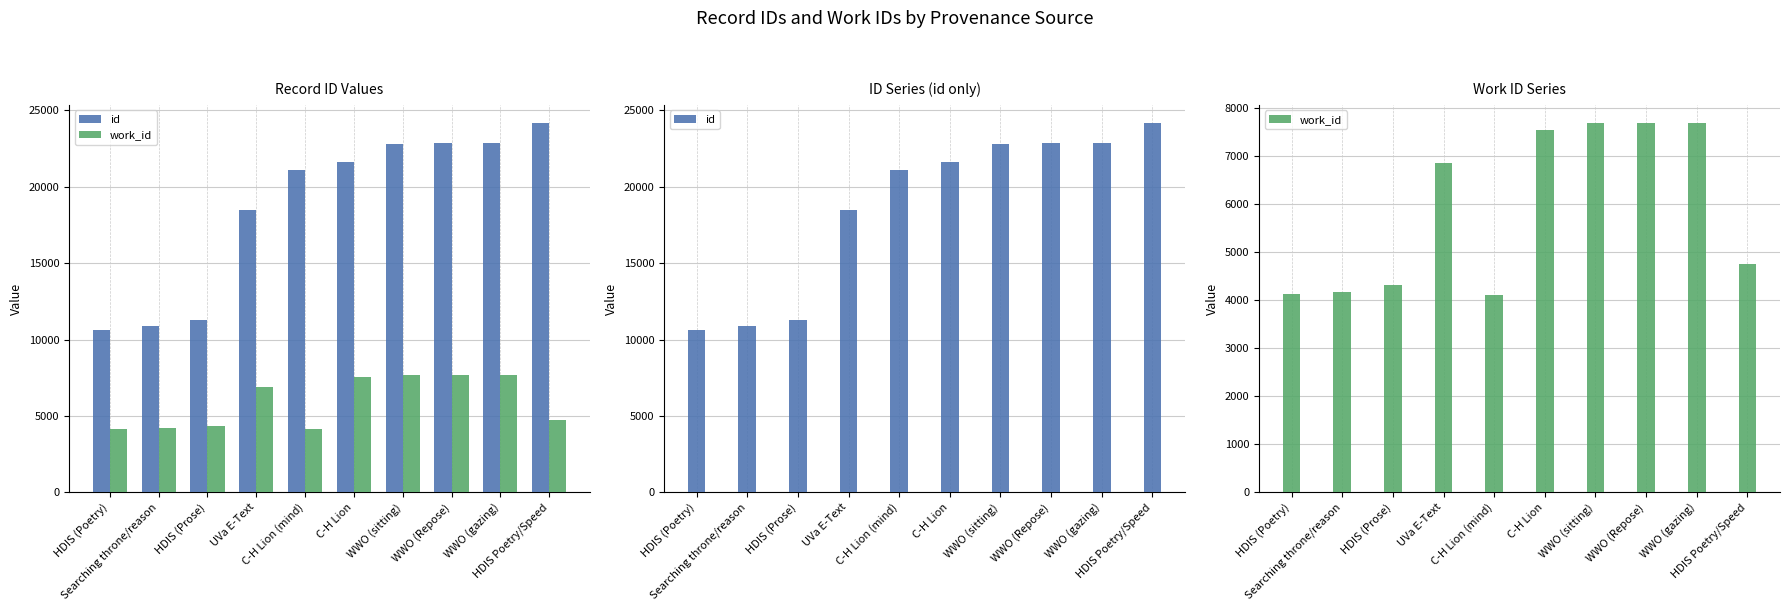

Rank the series at HDIS (Poetry) from highest to lowest value.

id, work_id